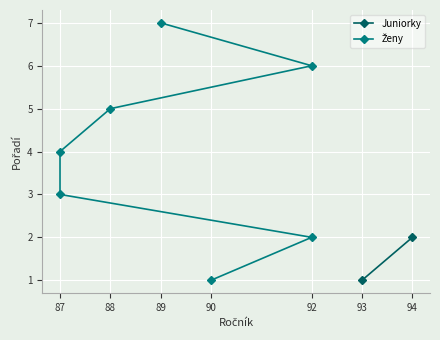

True or false: there are more than 0 points higher than both neighbors.

False